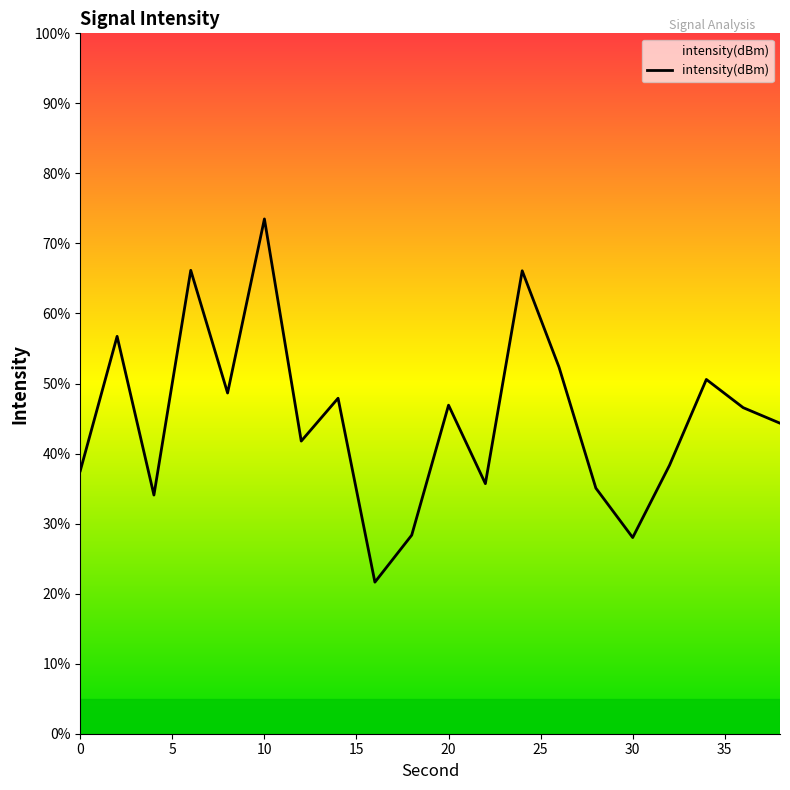

What is the minimum value shown in the chart?

21.6